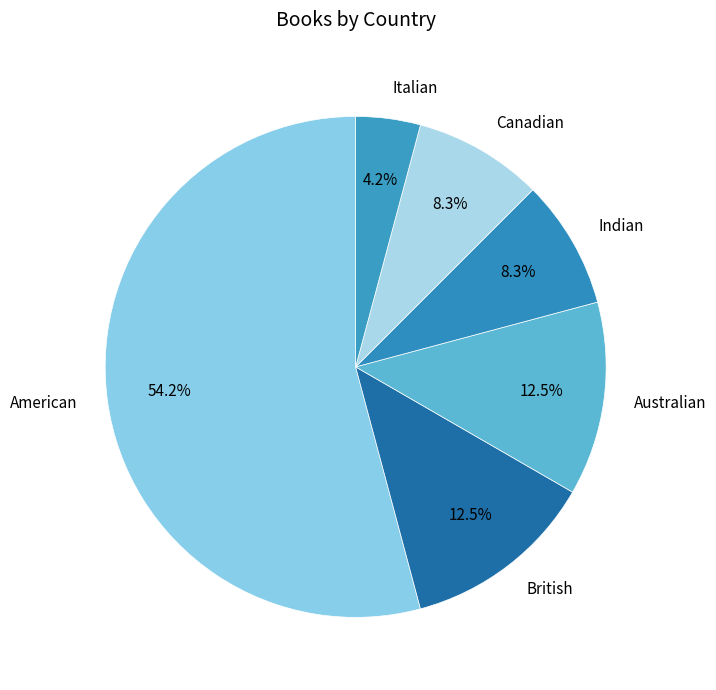

To the nearest percent, what is the difference between the British and Canadian slice percentages?

4%